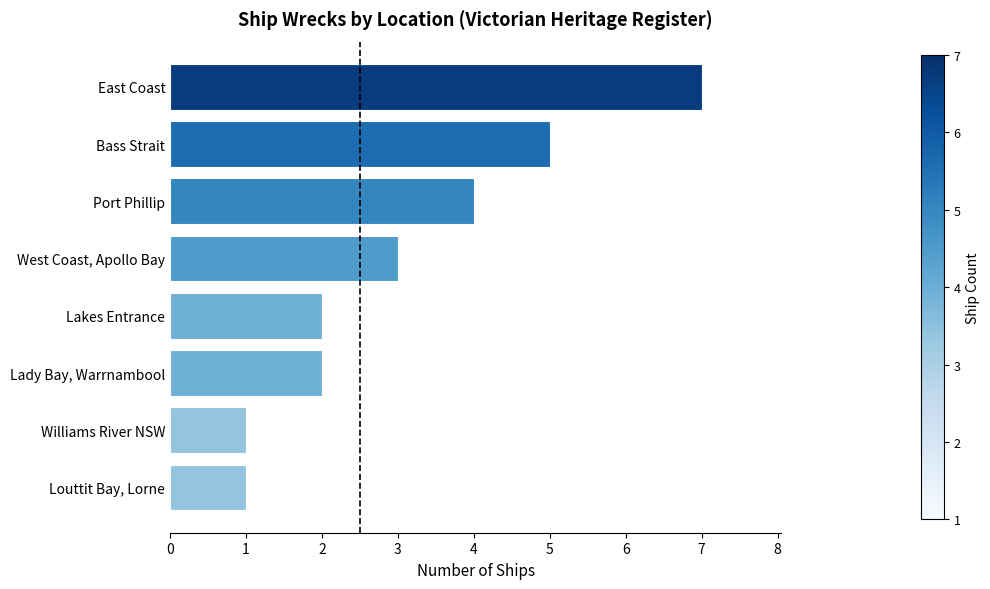

Read the value at Port Phillip.

4